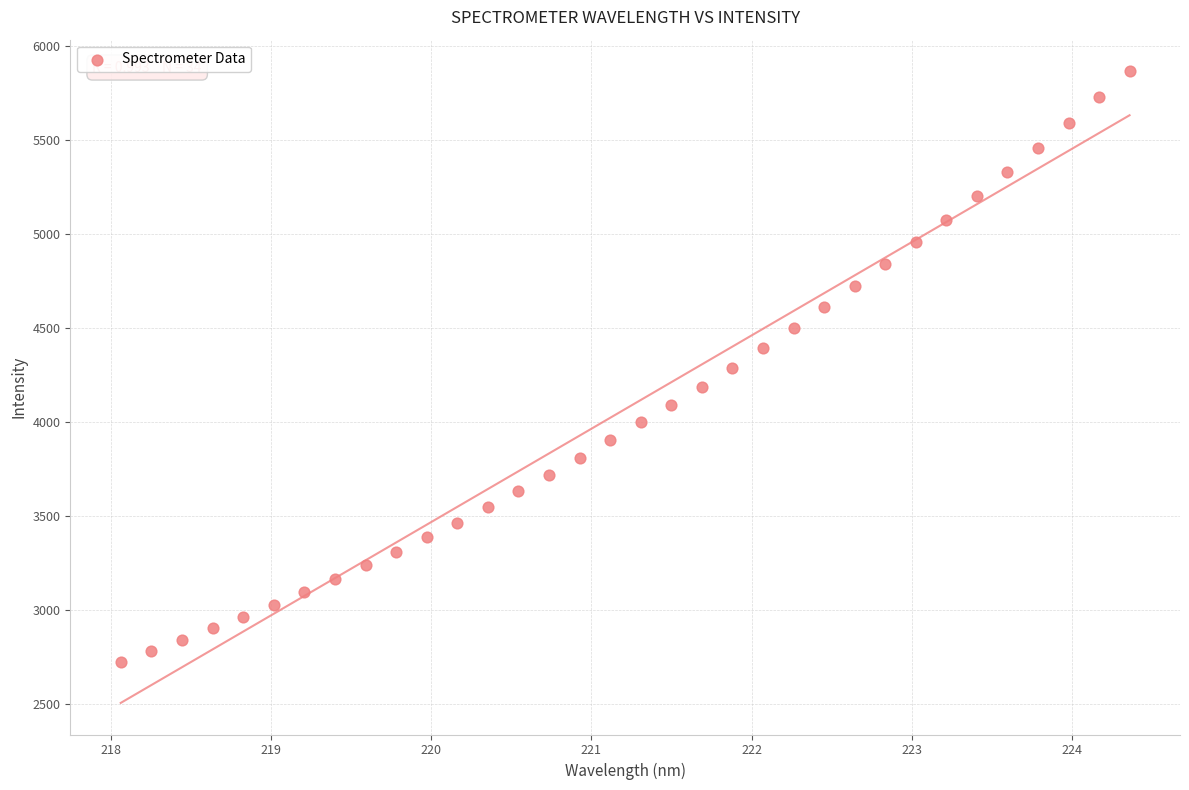

What is the range of X values (max minus min)?

6.3